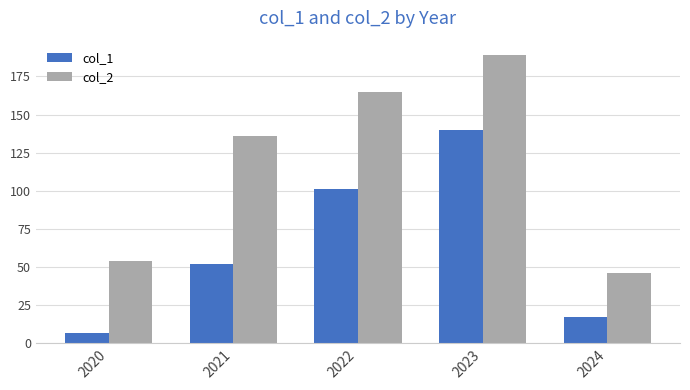

The col_1 series shows 52 at 2021. True or false?

True